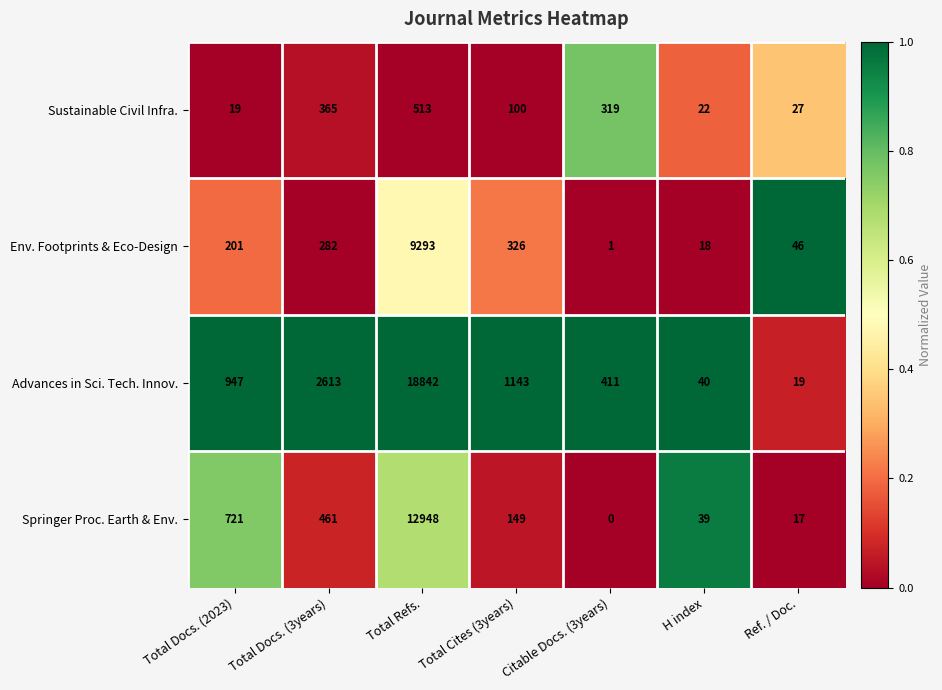

Which series changed the most between Total Docs. (2023) and Ref. / Doc.?

Advances in Sci. Tech. Innov.